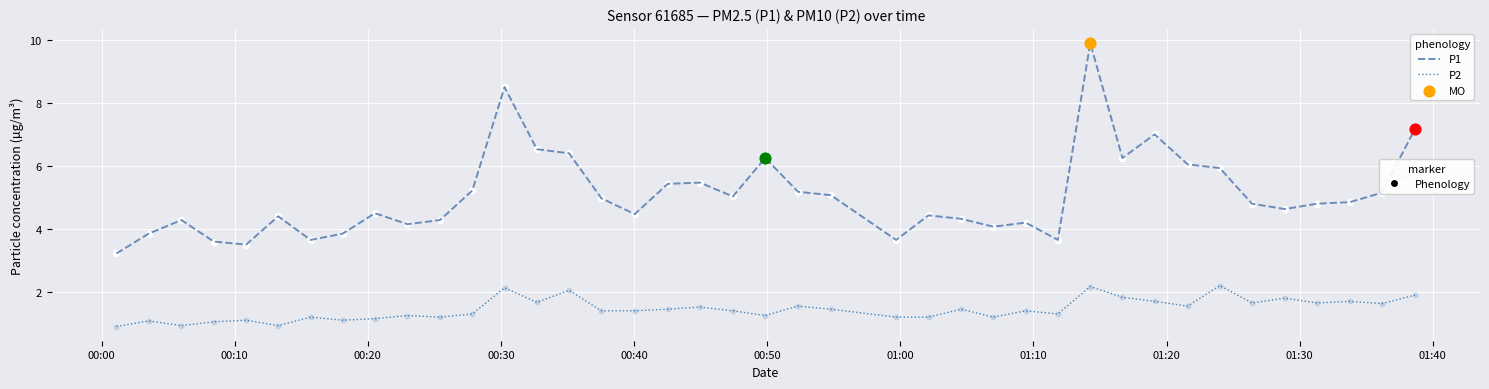

What is the greatest value displayed?

9.9